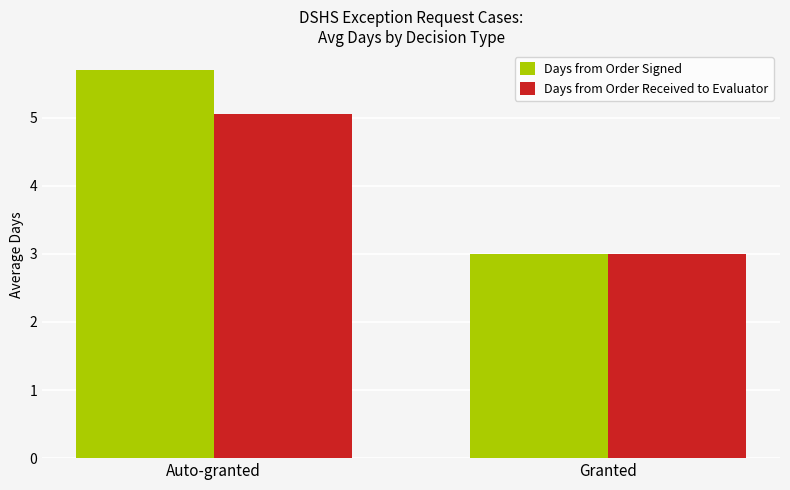

Count the Days from Order Signed values in the range 3 to 5.

1